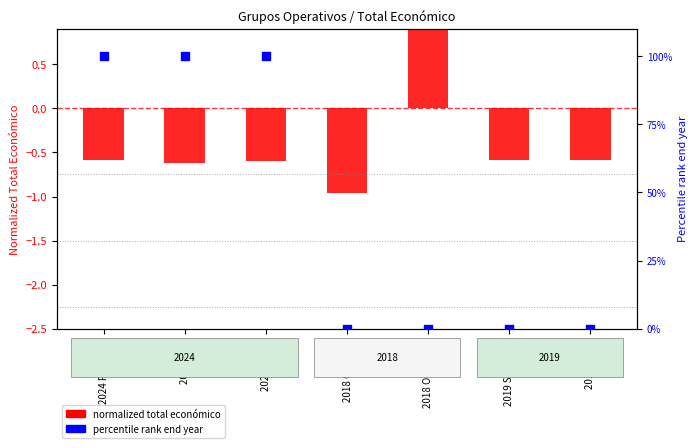

Which series contains the lowest Y value?

normalized total económico